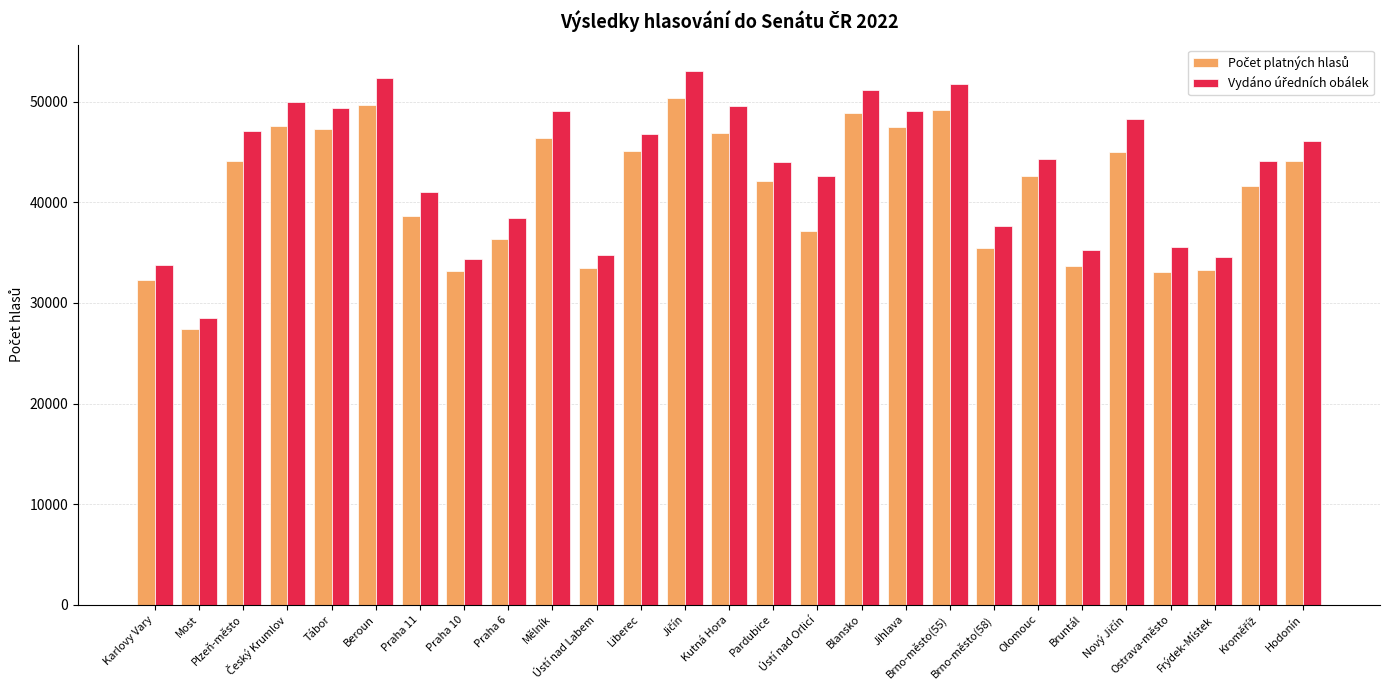

What is the greatest value displayed?

53040